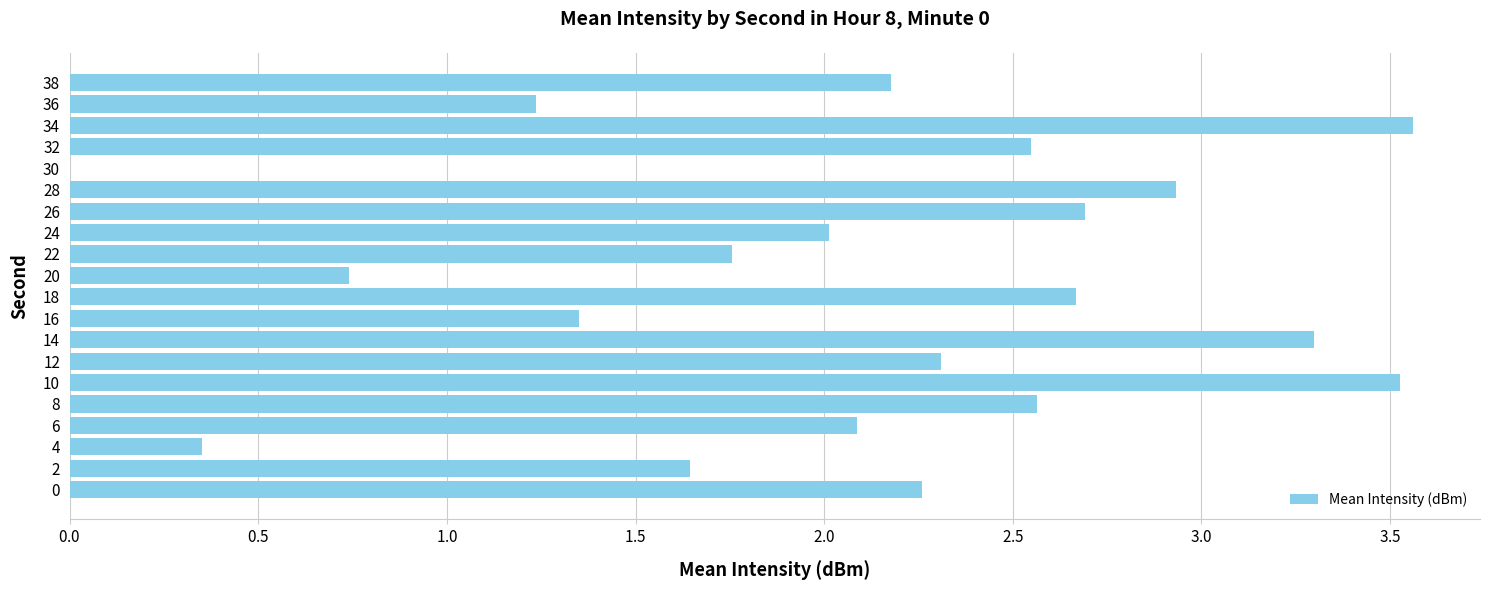

Are the bars horizontal?

Yes